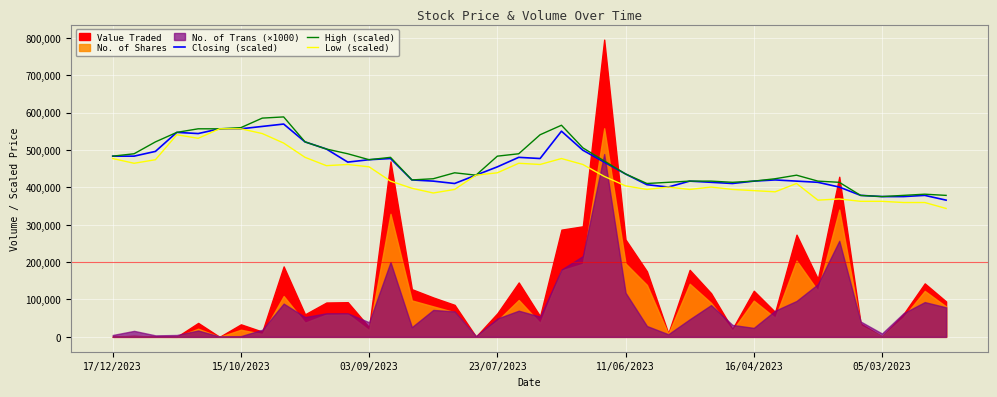

What is the approximate value of Low (scaled) at 39?

343453.4